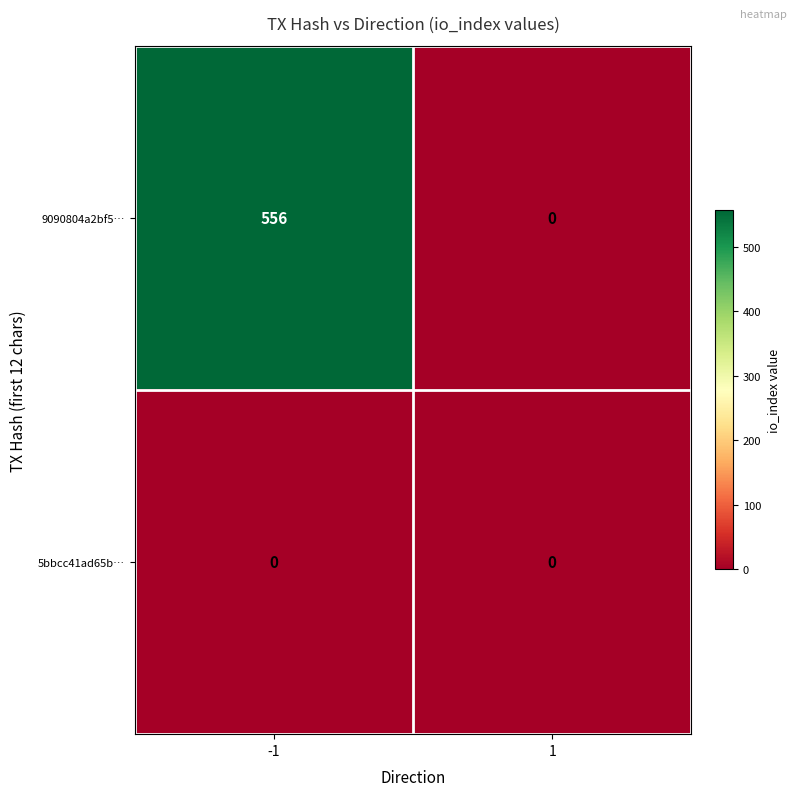

Rank the series by their average value, from highest to lowest.

9090804a2bf5…, 5bbcc41ad65b…